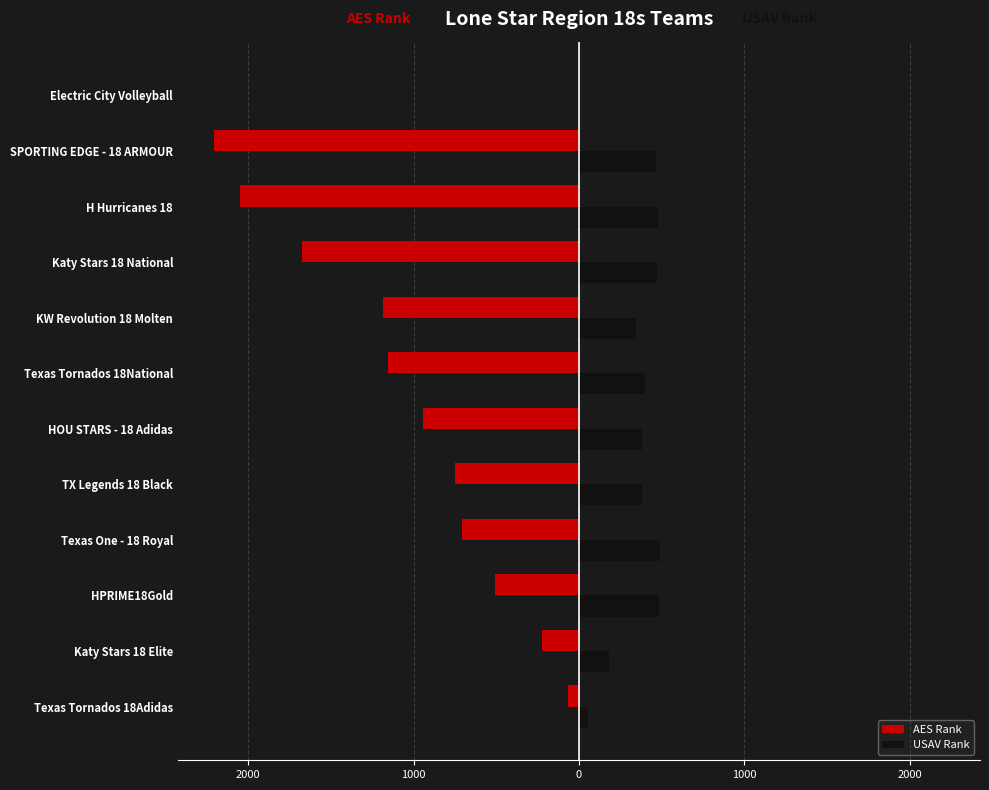

What is the difference between the maximum and minimum values in the USAV Rank series?

490